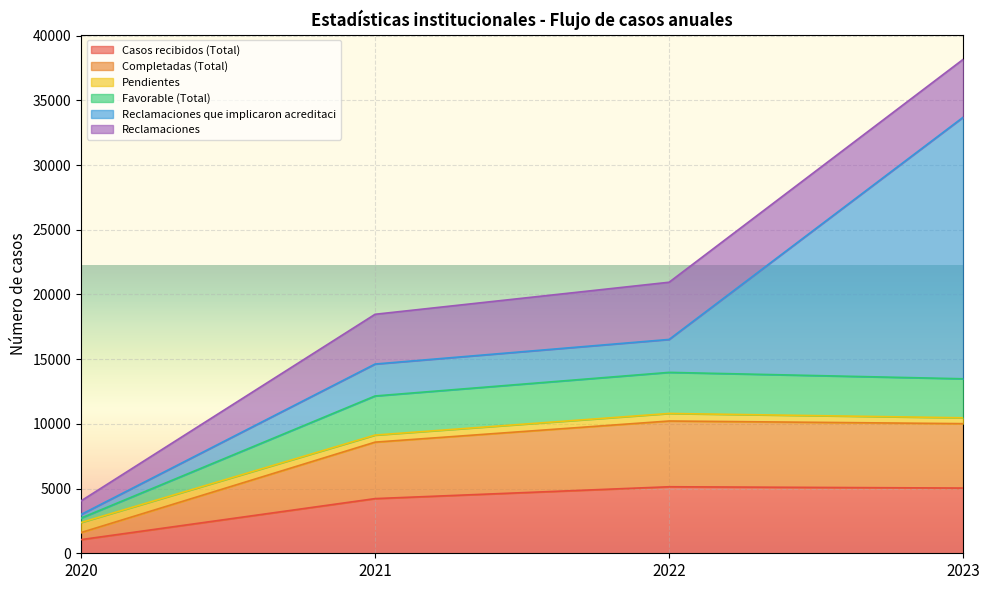

Between 2020 and 2021, which series saw the biggest shift?

Completadas (Total)